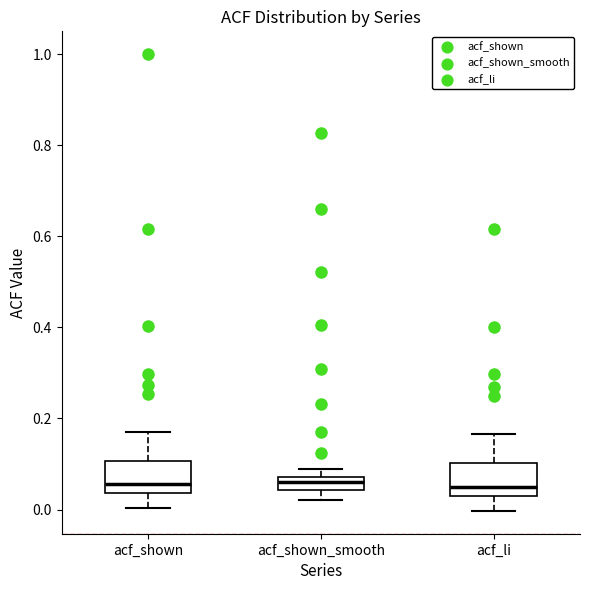

Where does the upper whisker of the box for acf_shown end on the y-axis? The values are not printed on the chart, so give them approximately, as read against the axis.

0.18